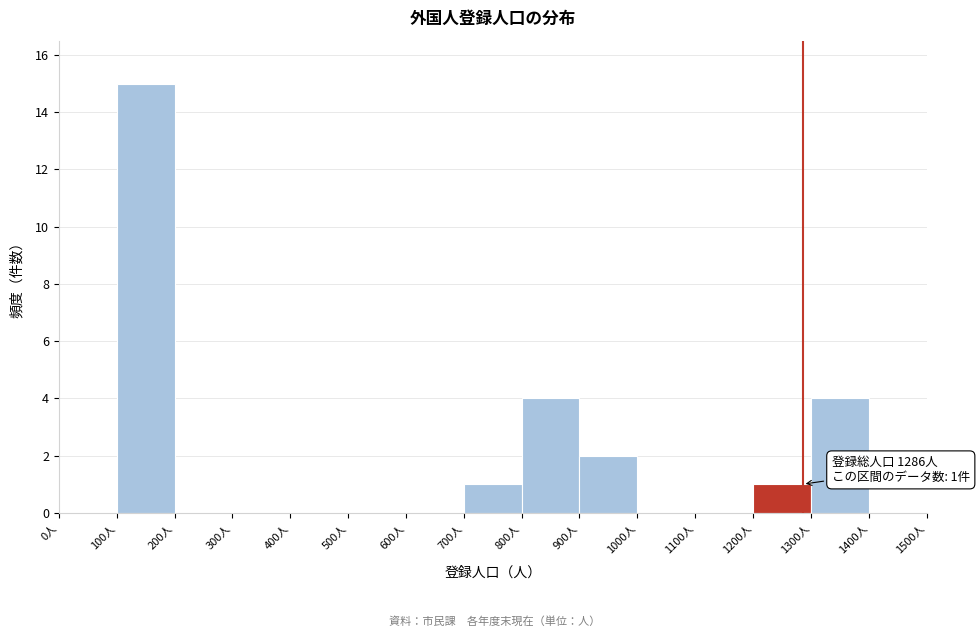

Over which range of the x-axis is the bar tallest?

100 to 200